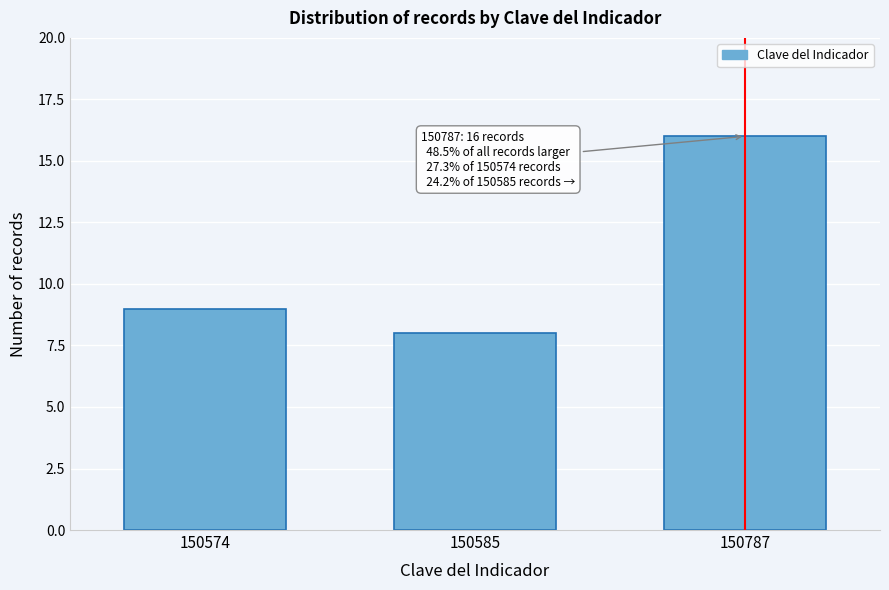

Reading right to left, what are all the values shown in this chart?

150787=16	150585=8	150574=9